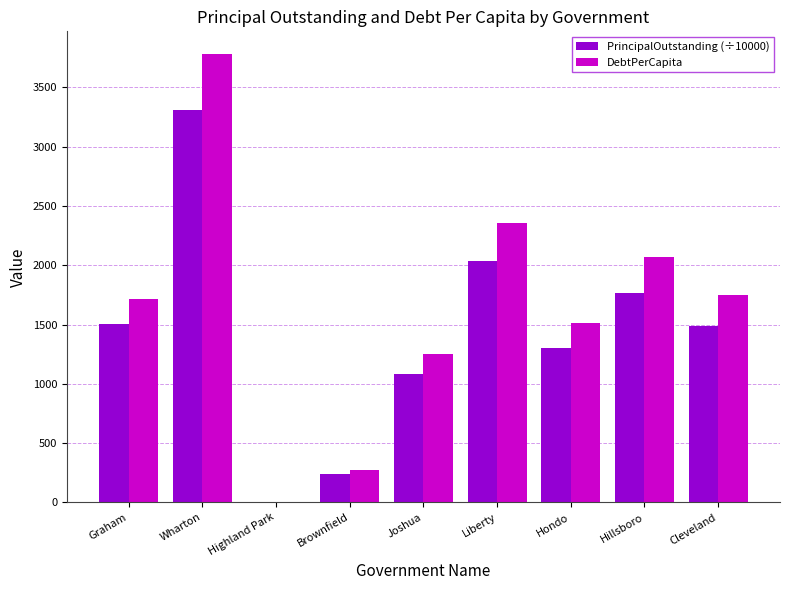

What is the total value across all series at Wharton?

7090.6